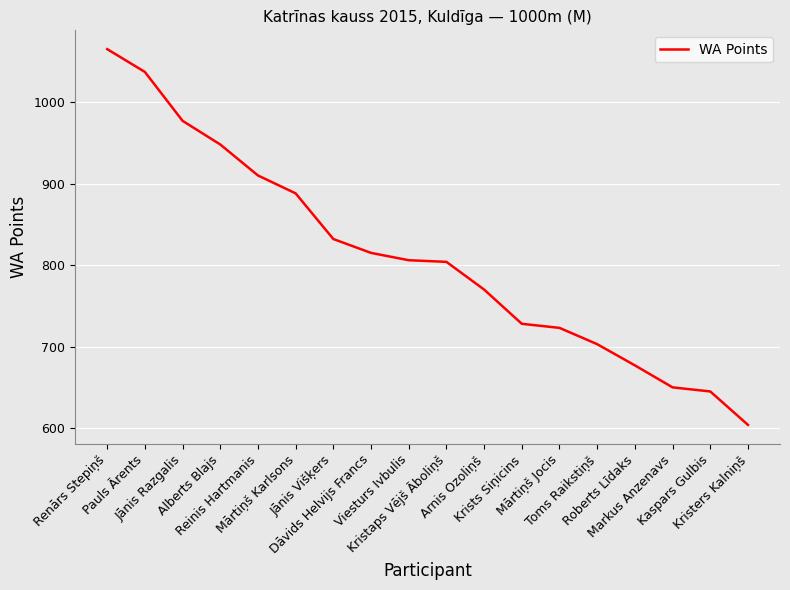

At which label is the value closest to 834?

Jānis Višķers